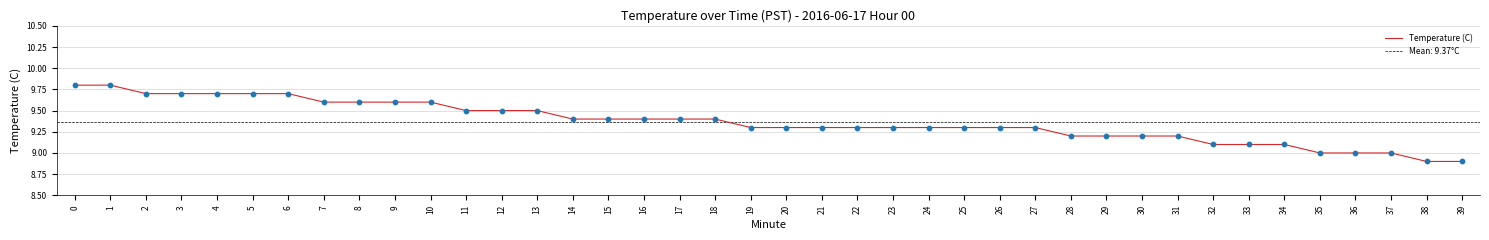

Approximately how many times larger is the value at 27 compared to 16?

1.0